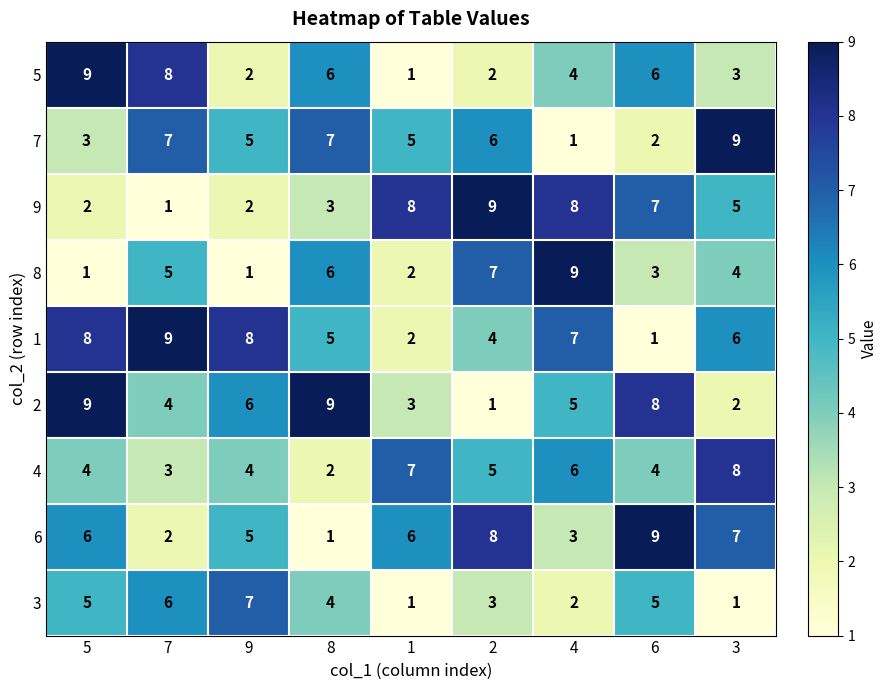

What is the average value of the 4 series?

5